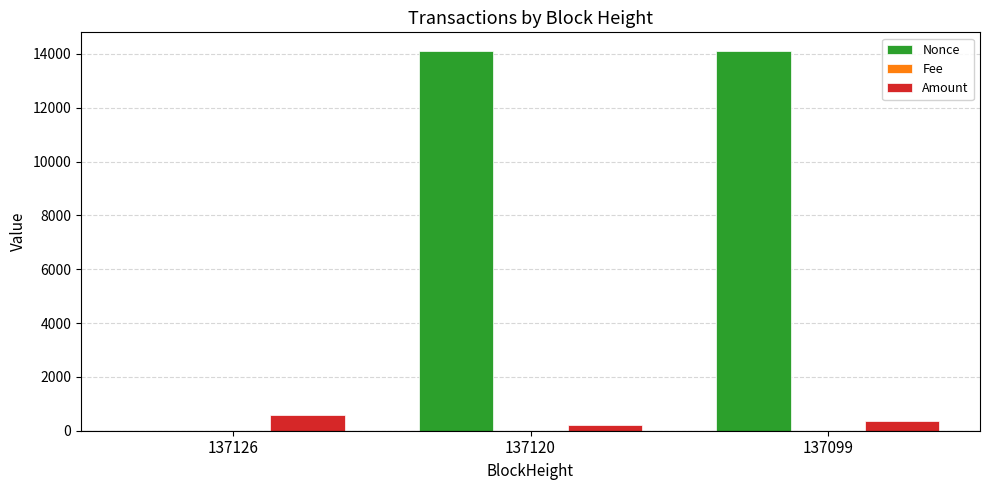

Which series has the widest spread of values?

Nonce